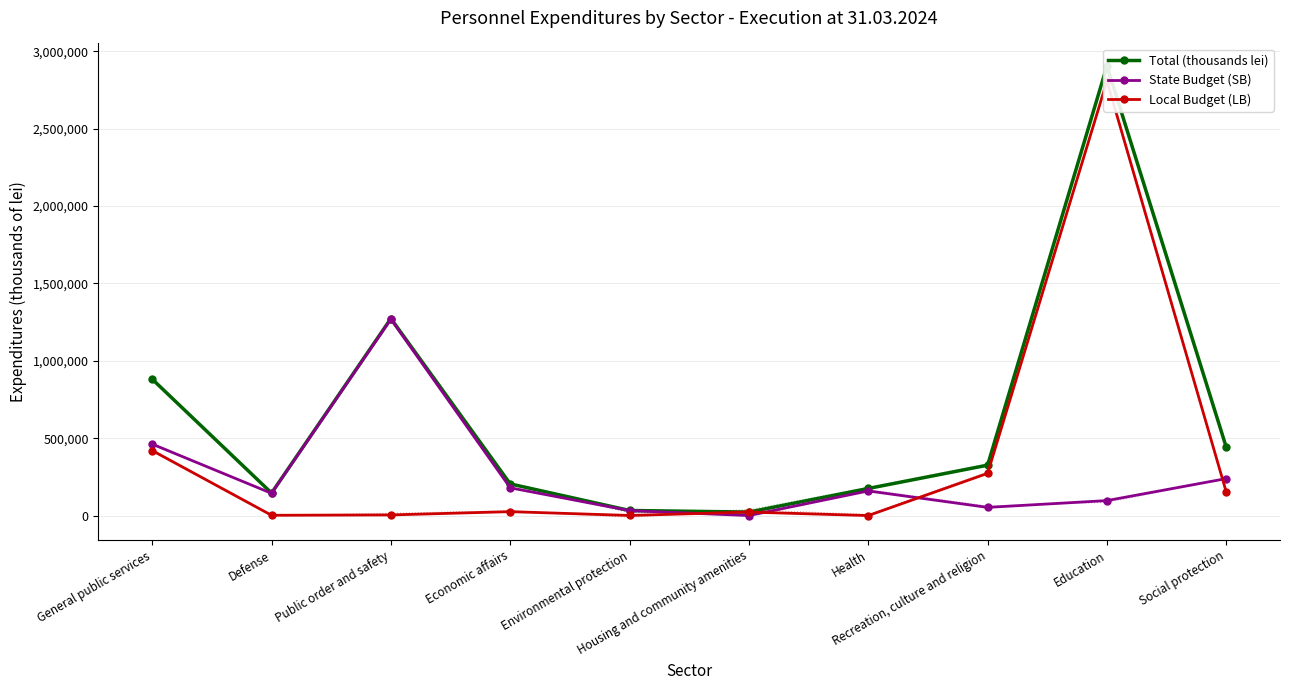

The value of Total (thousands lei) at Economic affairs is 46424.1. True or false?

False